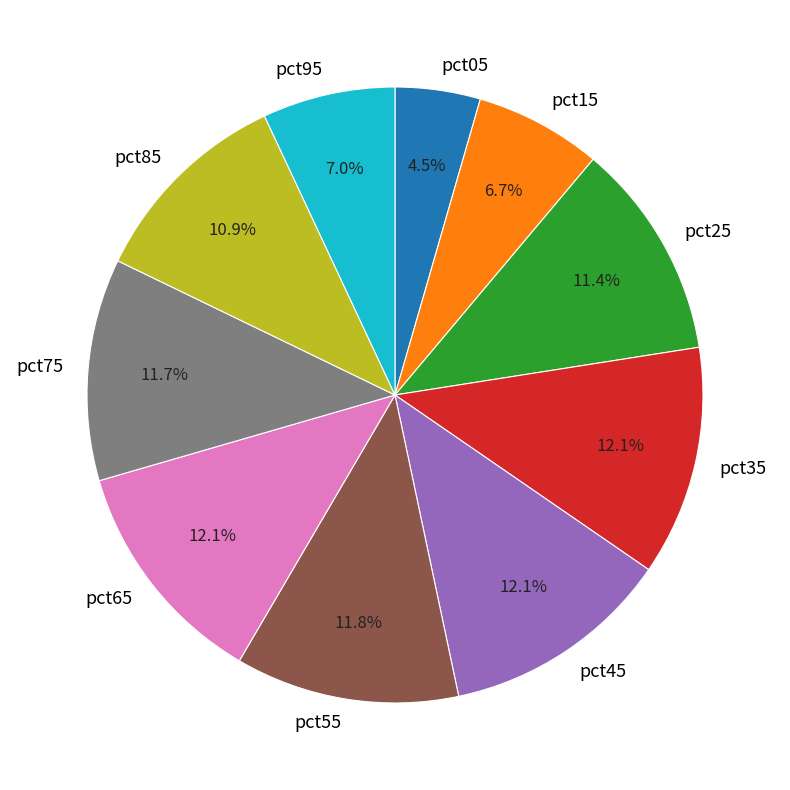

How many slices are in this pie chart?

10